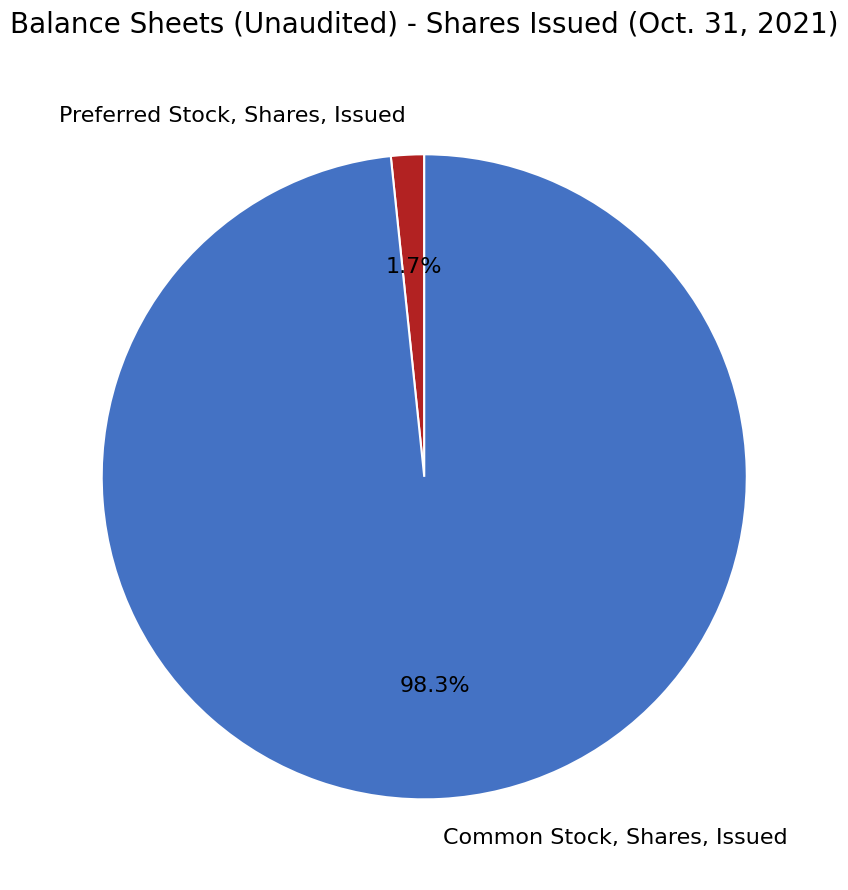

How many slices are in this pie chart?

2